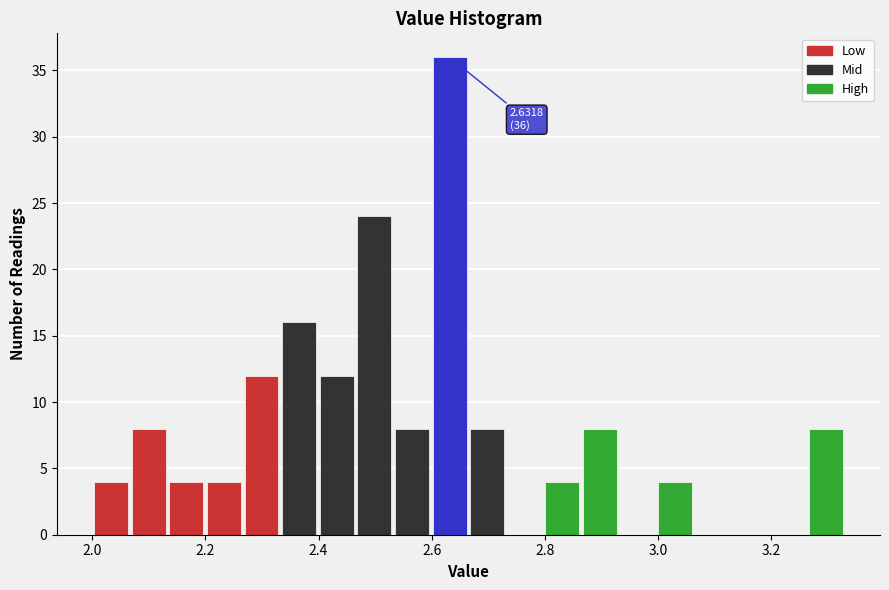

Read against the x-axis, roughly where is the centre of the tallest bar?

2.64